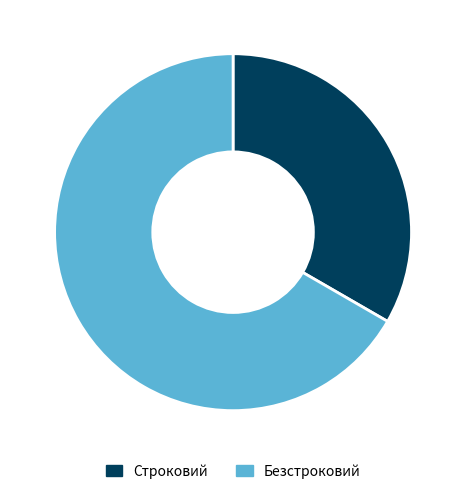

How many slices are in this pie chart?

2